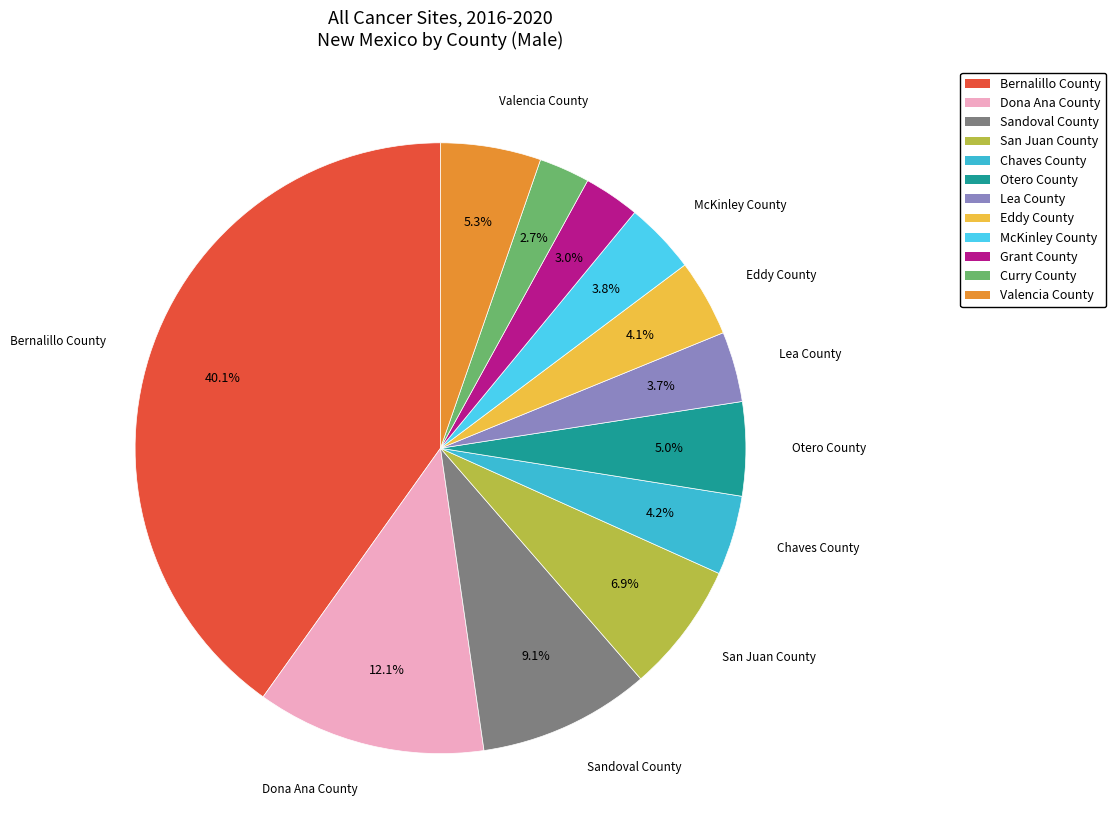

True or false: Otero County accounts for 16% of the total.

False